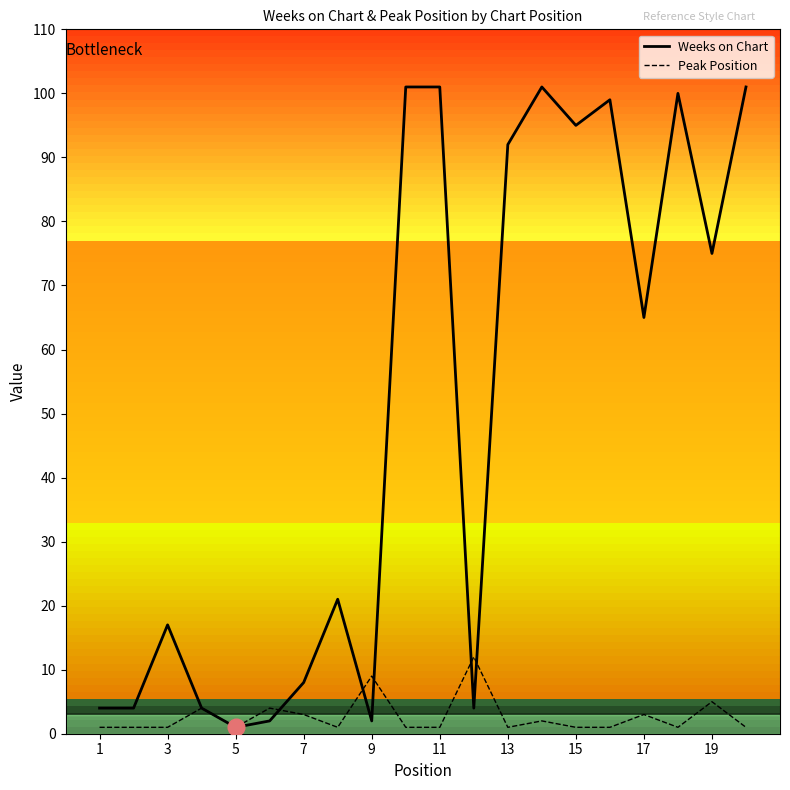

Which series has the largest total across all categories?

Weeks on Chart